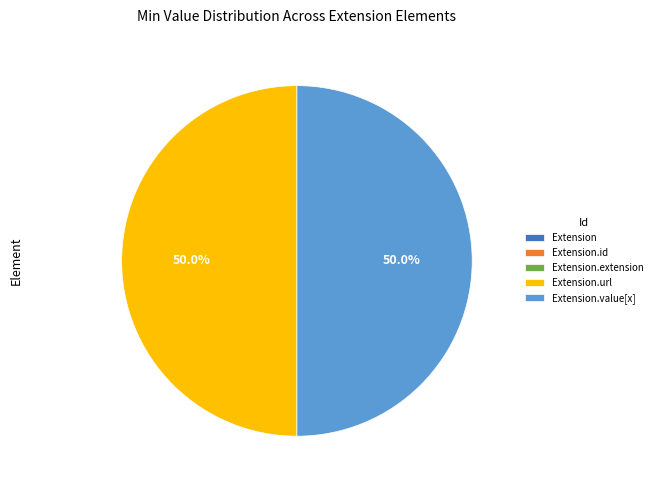

Which category has the biggest portion of the pie?

Extension.url